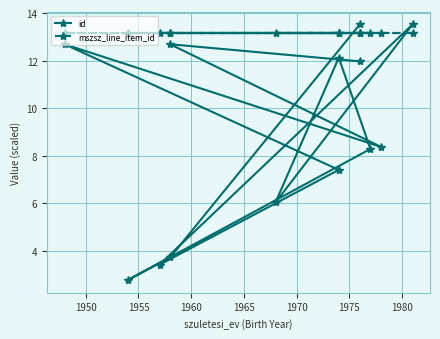

List the series in order of their overall mean, highest first.

mszsz_line_item_id, id